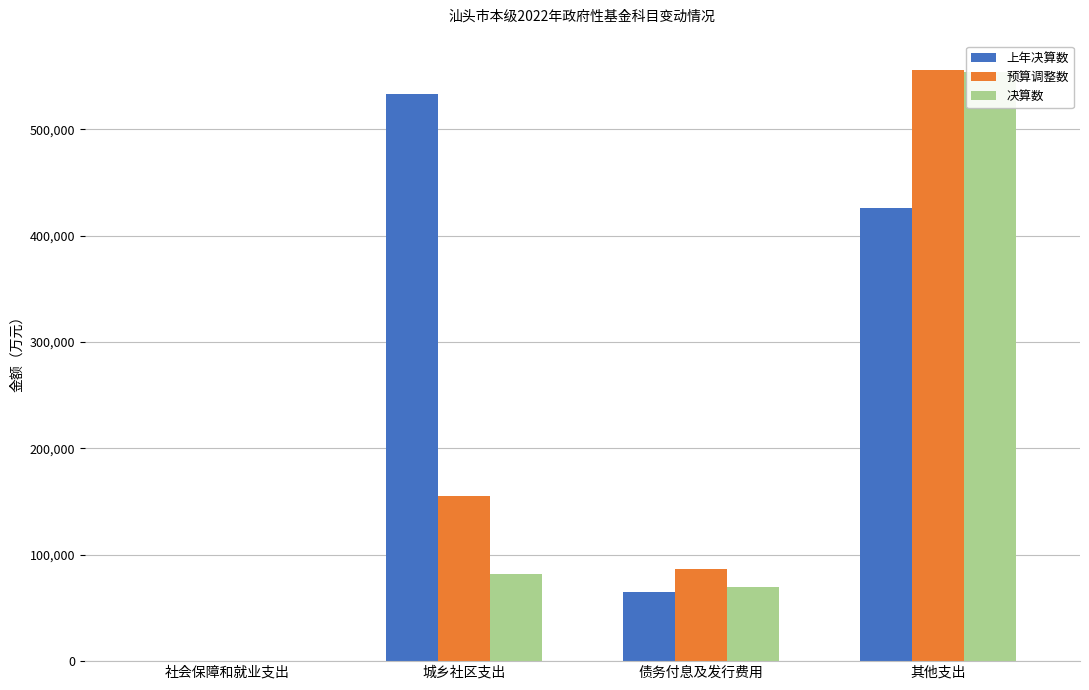

Reading left to right, list all the values displayed in this chart.

上年决算数: 社会保障和就业支出=10	城乡社区支出=532604	债务付息及发行费用=64515	其他支出=425593
预算调整数: 社会保障和就业支出=10	城乡社区支出=155360	债务付息及发行费用=86165	其他支出=555598
决算数: 社会保障和就业支出=10	城乡社区支出=82226	债务付息及发行费用=70014	其他支出=554181